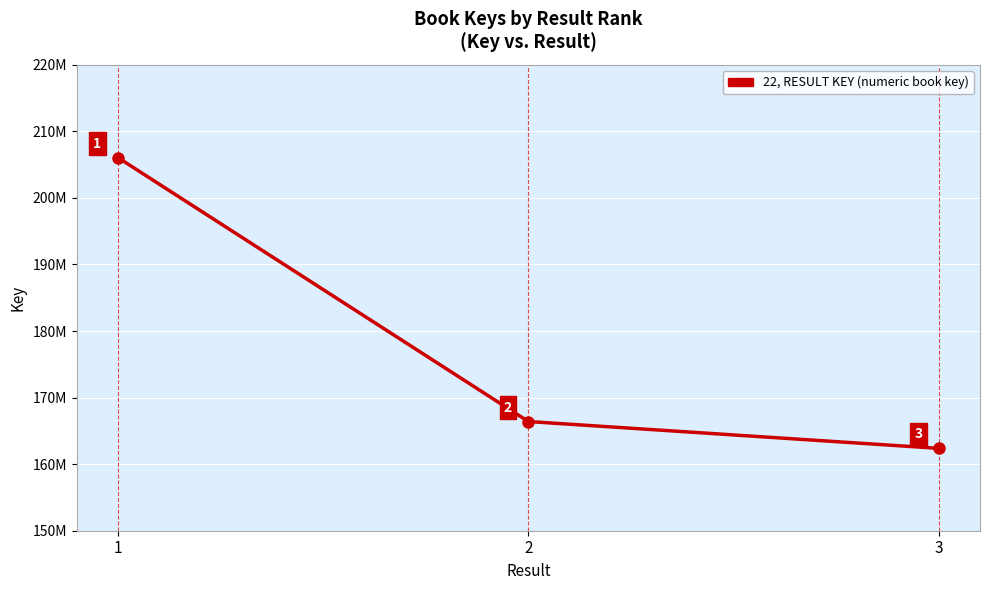

Approximately how many times larger is the value at 2 compared to 1?

0.8